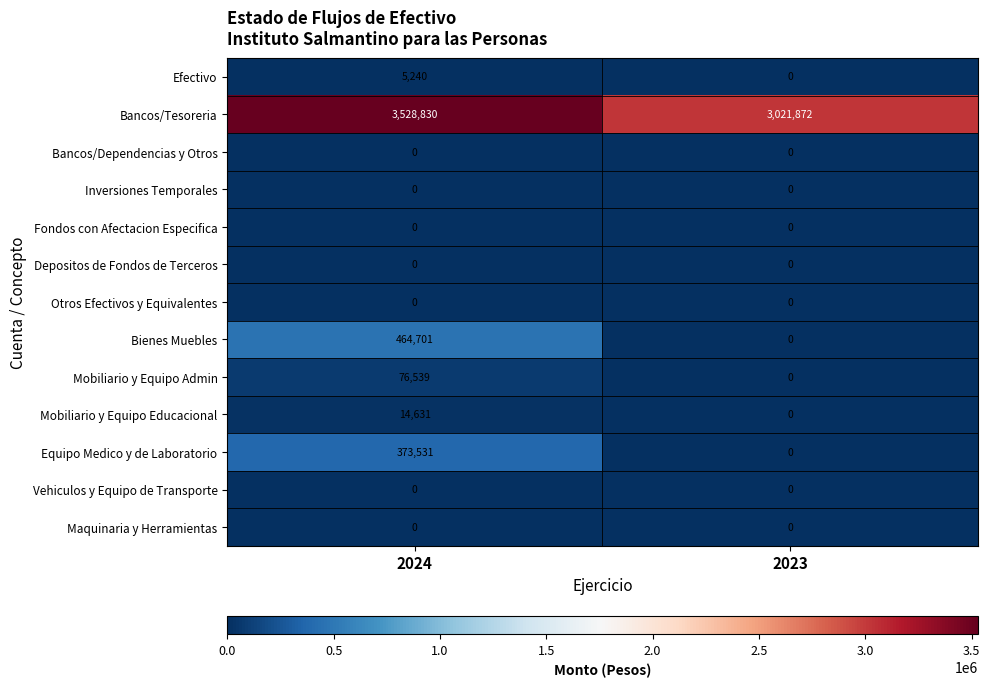

Reading left to right, transcribe all the data shown in this chart.

Efectivo: 5240	0
Bancos/Tesoreria: 3528830	3021872
Bancos/Dependencias y Otros: 0	0
Inversiones Temporales: 0	0
Fondos con Afectacion Especifica: 0	0
Depositos de Fondos de Terceros: 0	0
Otros Efectivos y Equivalentes: 0	0
Bienes Muebles: 464701	0
Mobiliario y Equipo Admin: 76539	0
Mobiliario y Equipo Educacional: 14631	0
Equipo Medico y de Laboratorio: 373531	0
Vehiculos y Equipo de Transporte: 0	0
Maquinaria y Herramientas: 0	0